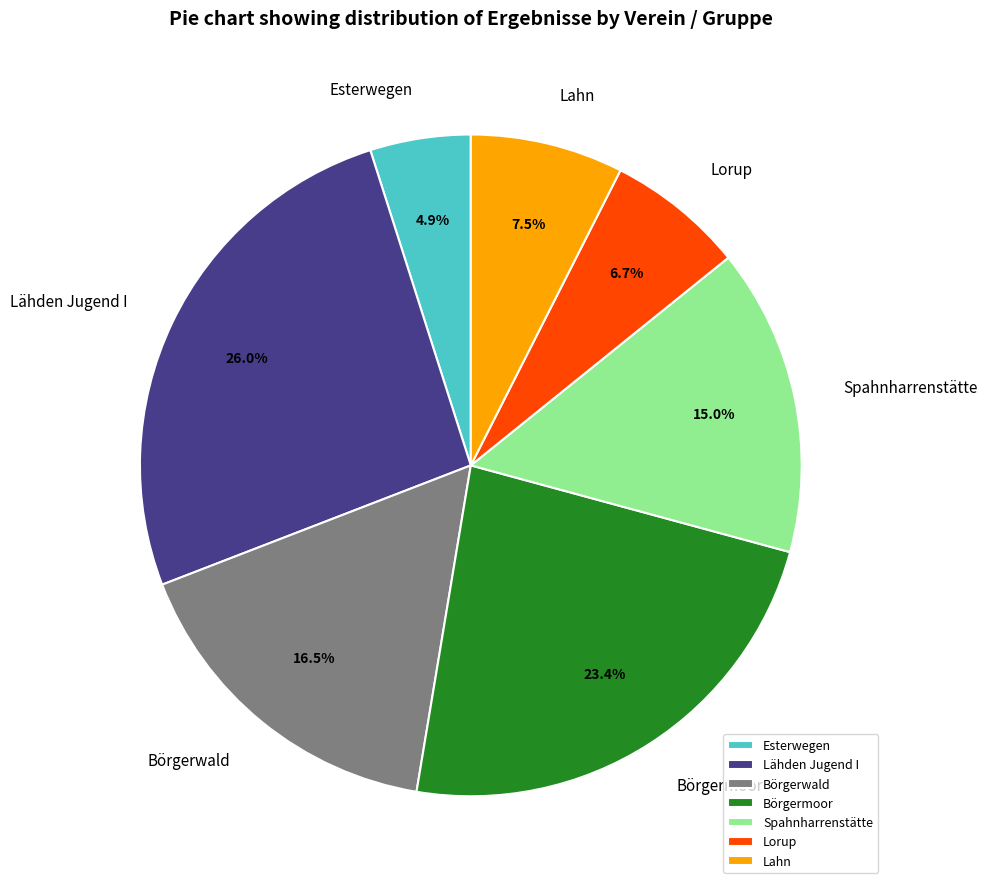

The Börgermoor slice represents 23% of the pie. True or false?

True